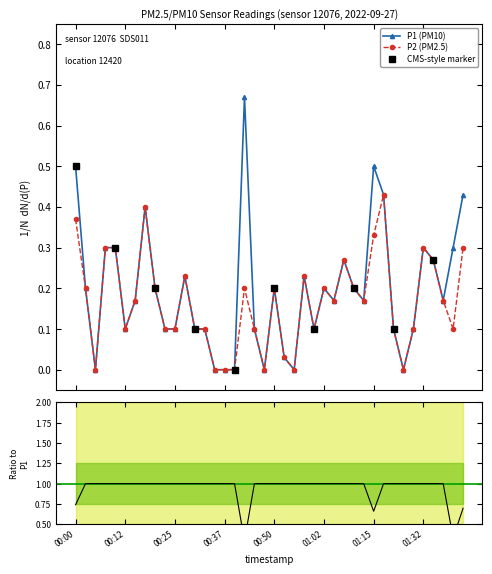

Which series changed the most between 01:02 and 01:05?

P1